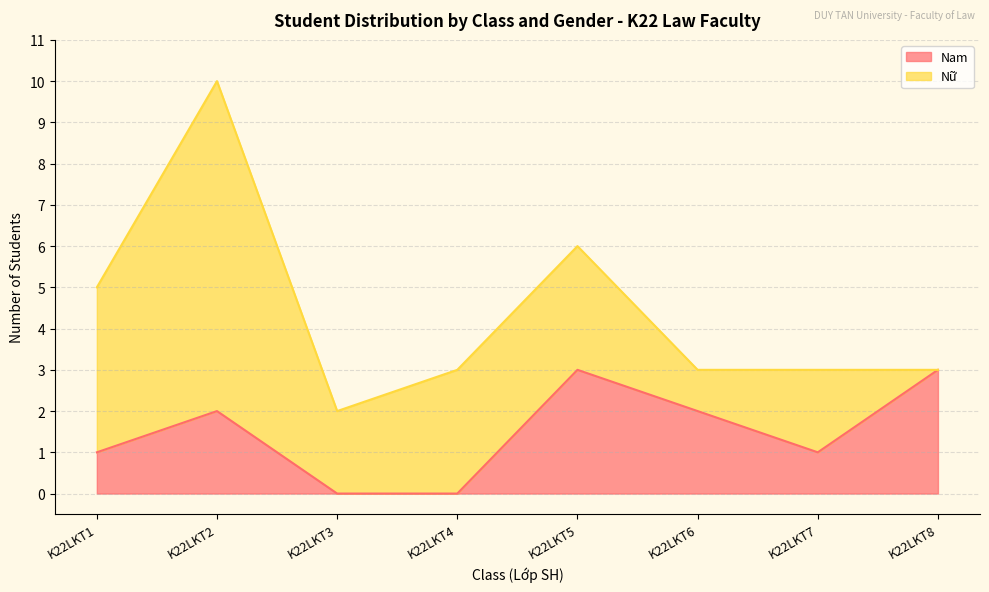

What is the maximum value for Nam?

3